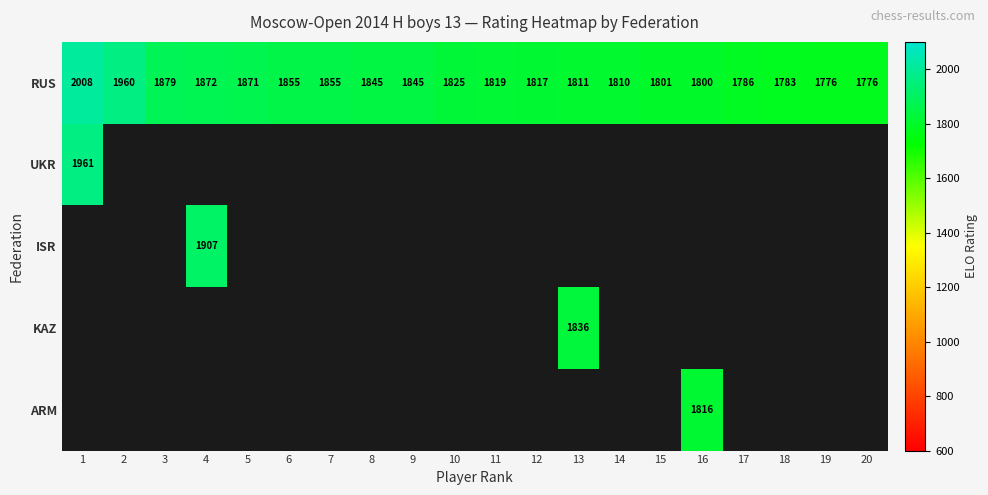

Which category has the highest value in the RUS series?

1